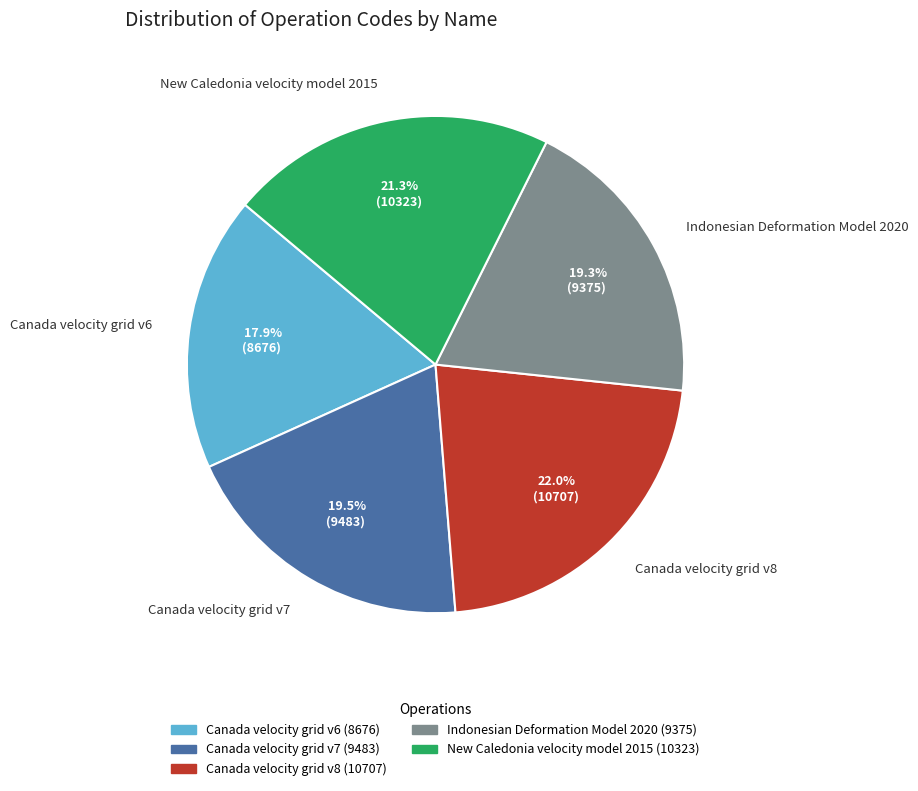

The New Caledonia velocity model 2015 slice represents 9% of the pie. True or false?

False